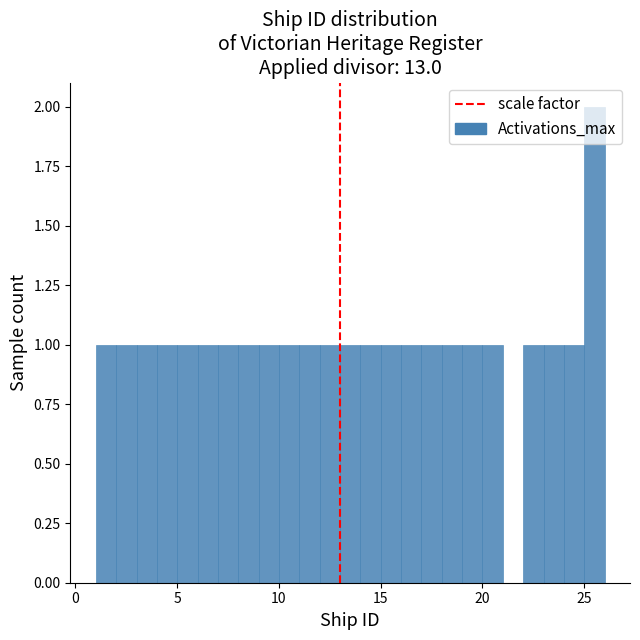

Around what value on the x-axis is the tallest bar? Give the approximate position of its centre, as read against the axis.

25.5